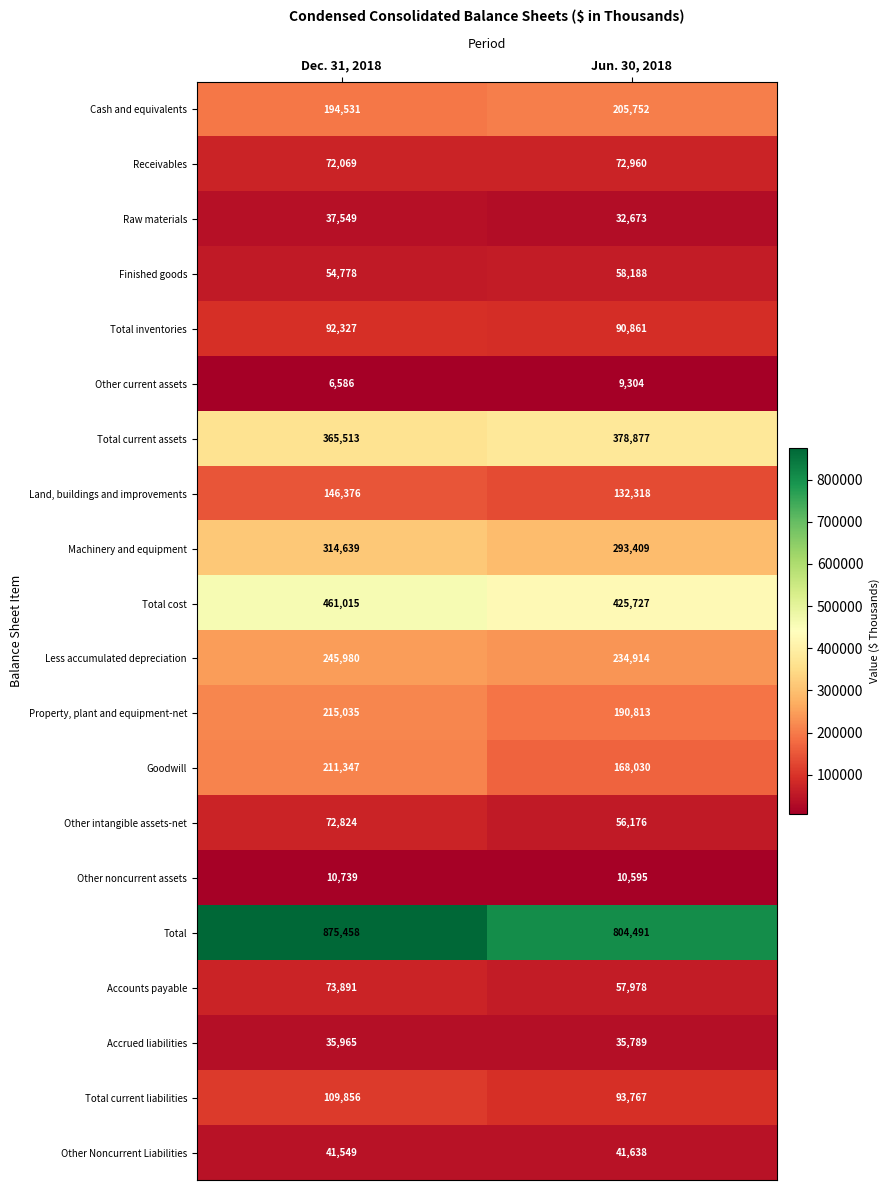

Is it true that Total current assets equals 378877 at Jun. 30, 2018?

True